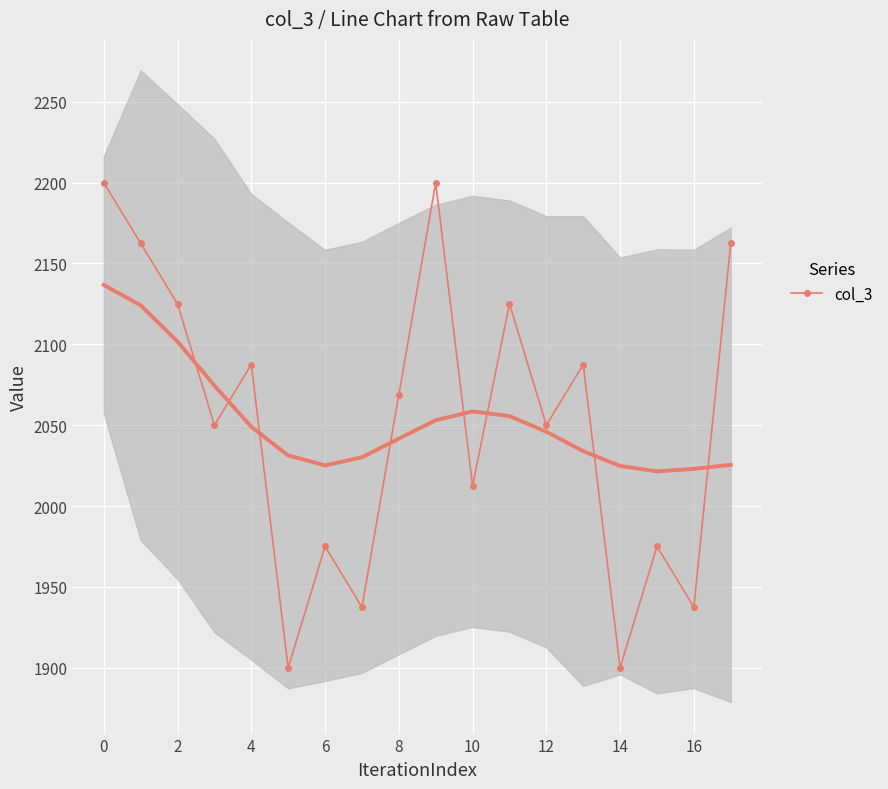

True or false: the data has more than 0 interior local peaks.

True